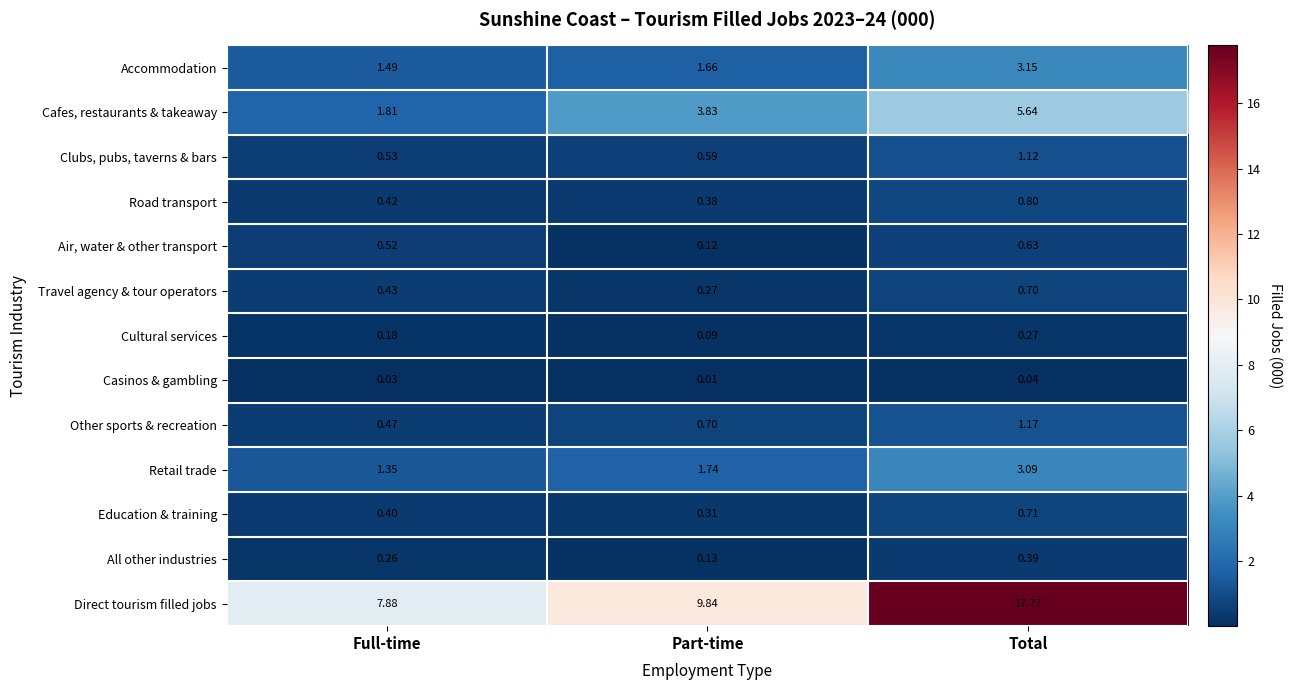

Where is Direct tourism filled jobs nearest to the value 12?

Part-time